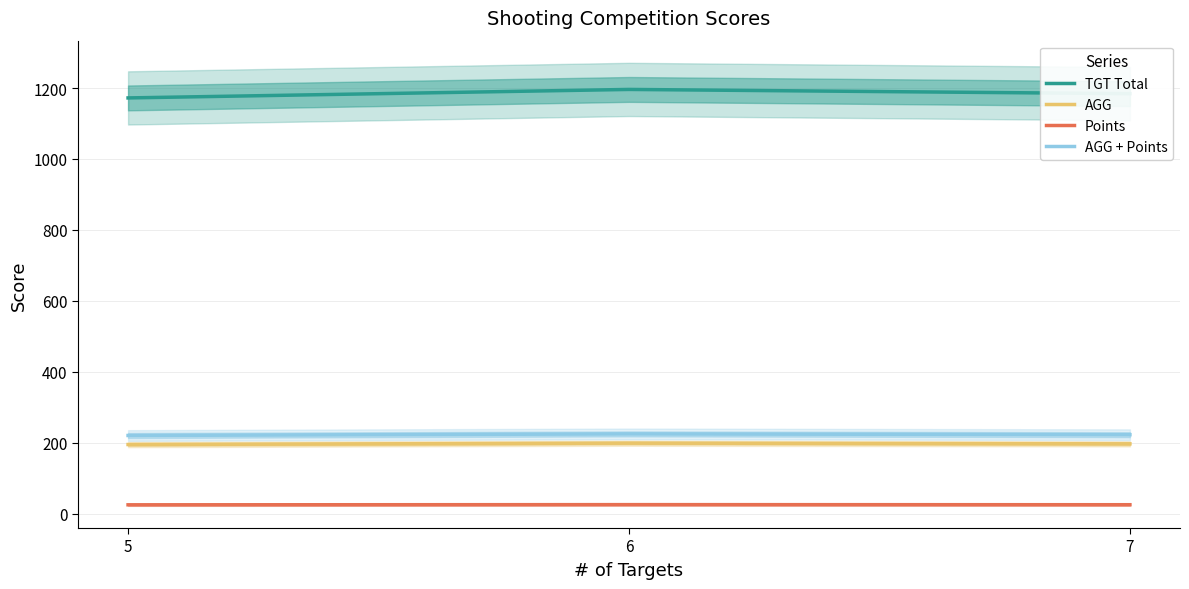

Where is TGT Total nearest to the value 1184?

7